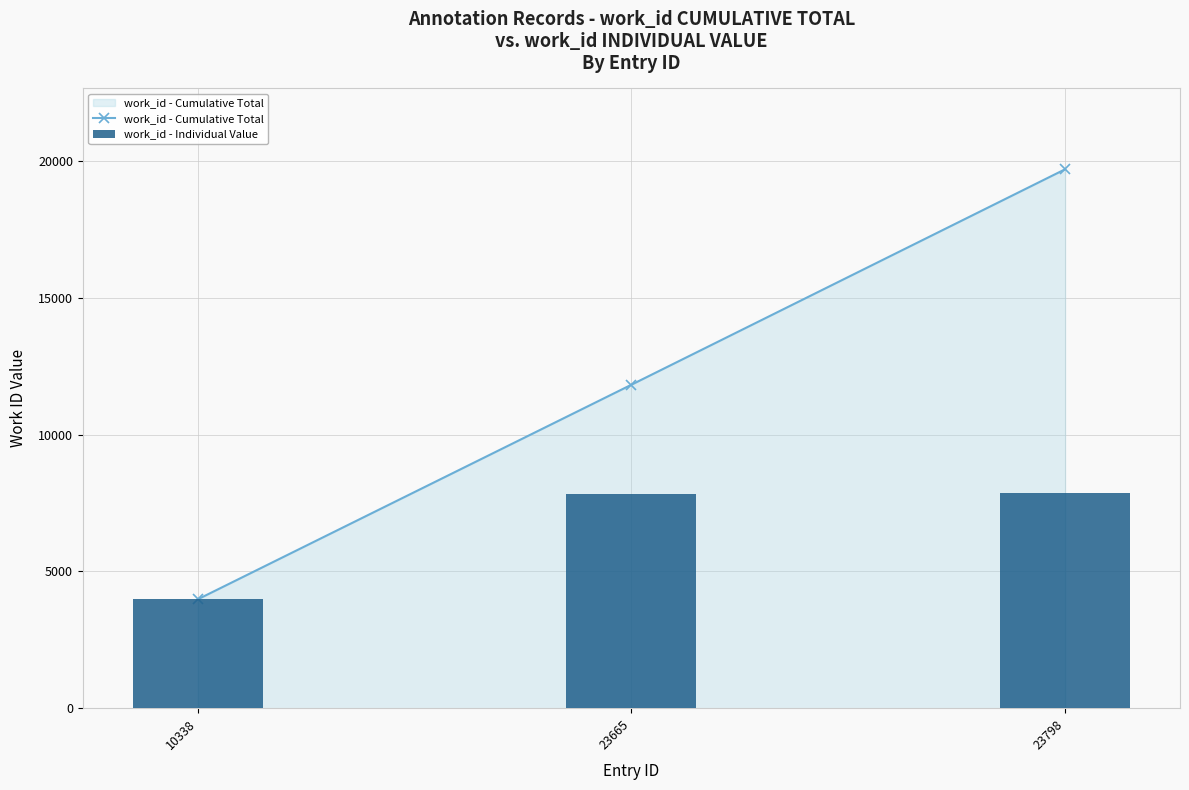

The work_id - Cumulative Total series shows 11821 at 23665. True or false?

True